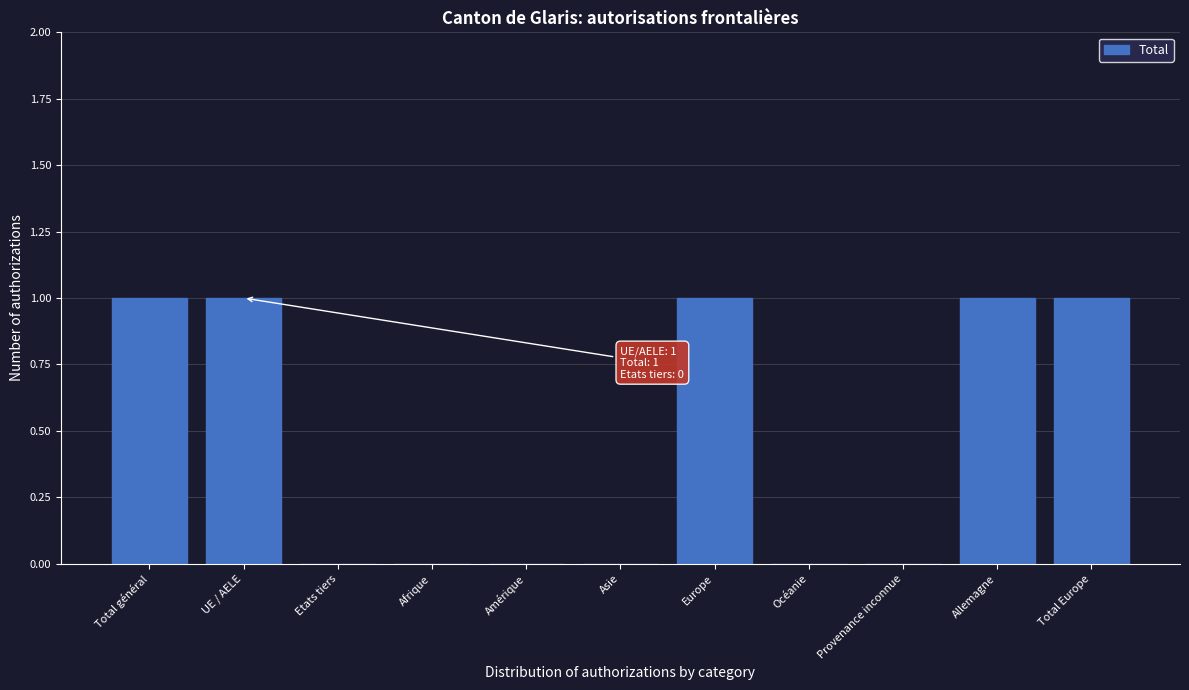

Reading left to right, list all the values displayed in this chart.

Total général=1	UE / AELE=1	Etats tiers=0	Afrique=0	Amérique=0	Asie=0	Europe=1	Océanie=0	Provenance inconnue=0	Allemagne=1	Total Europe=1